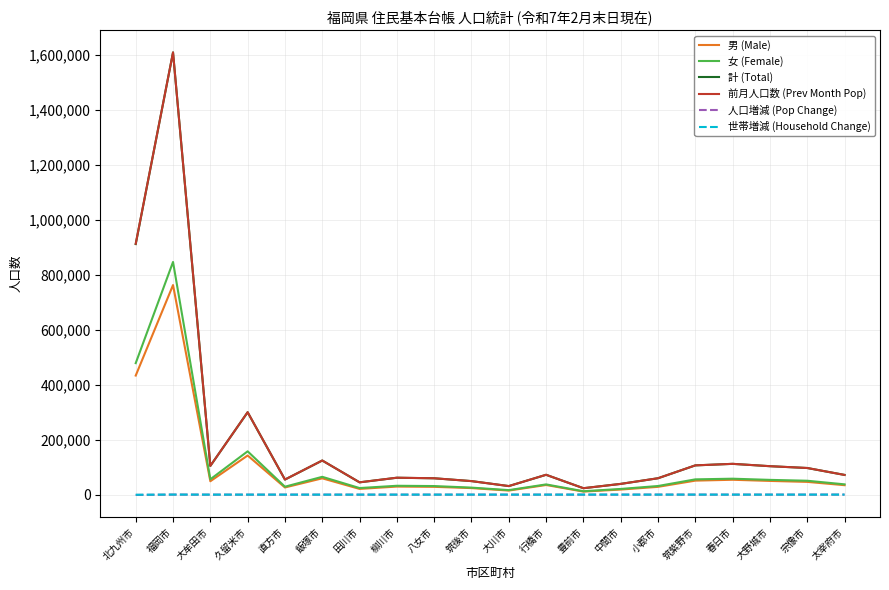

Which series has the widest spread of values?

計 (Total)